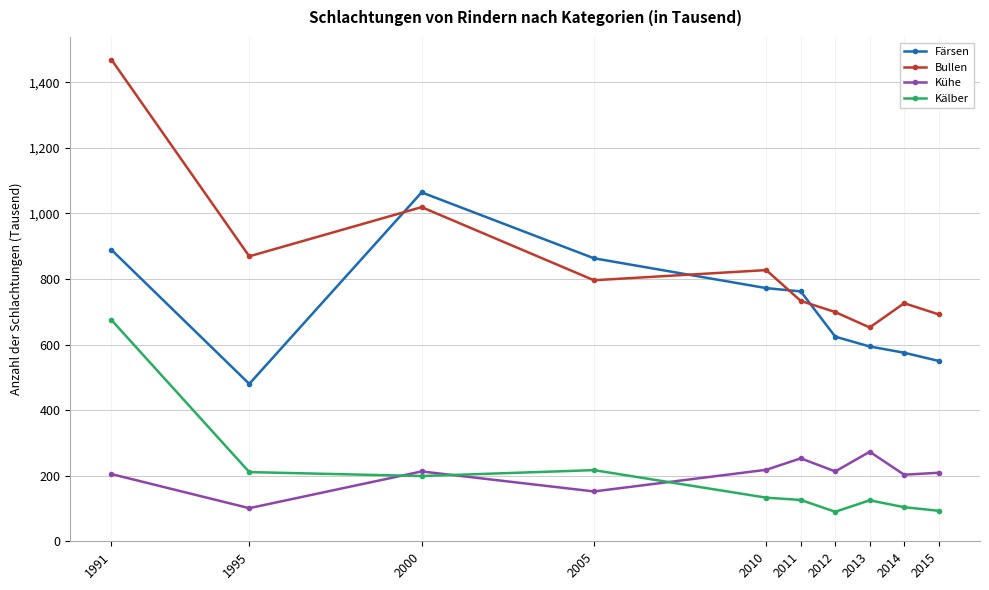

What is the approximate value of Kühe at 2000, to the nearest 10?

210